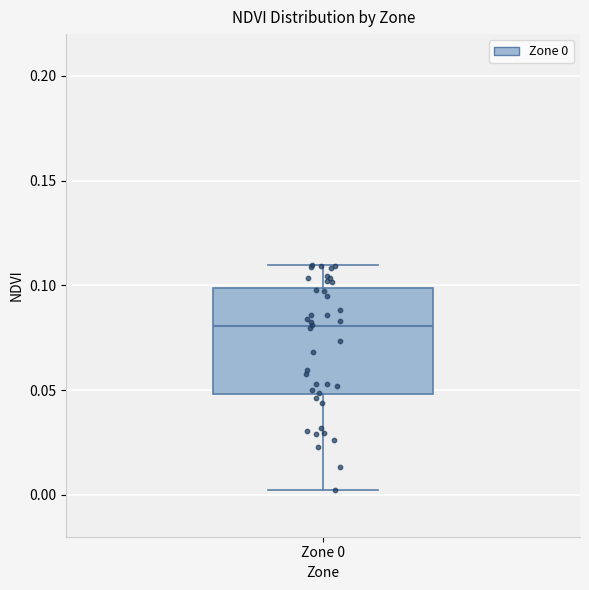

Transcribe this box plot: give where the median line is, the range the box spans, and where the two whiskers end, as read against the y-axis. The values are not printed on the chart, so give them approximately, as read against the axis.

median 0.08, box 0.05 to 0.10, whiskers 0.00 to 0.11